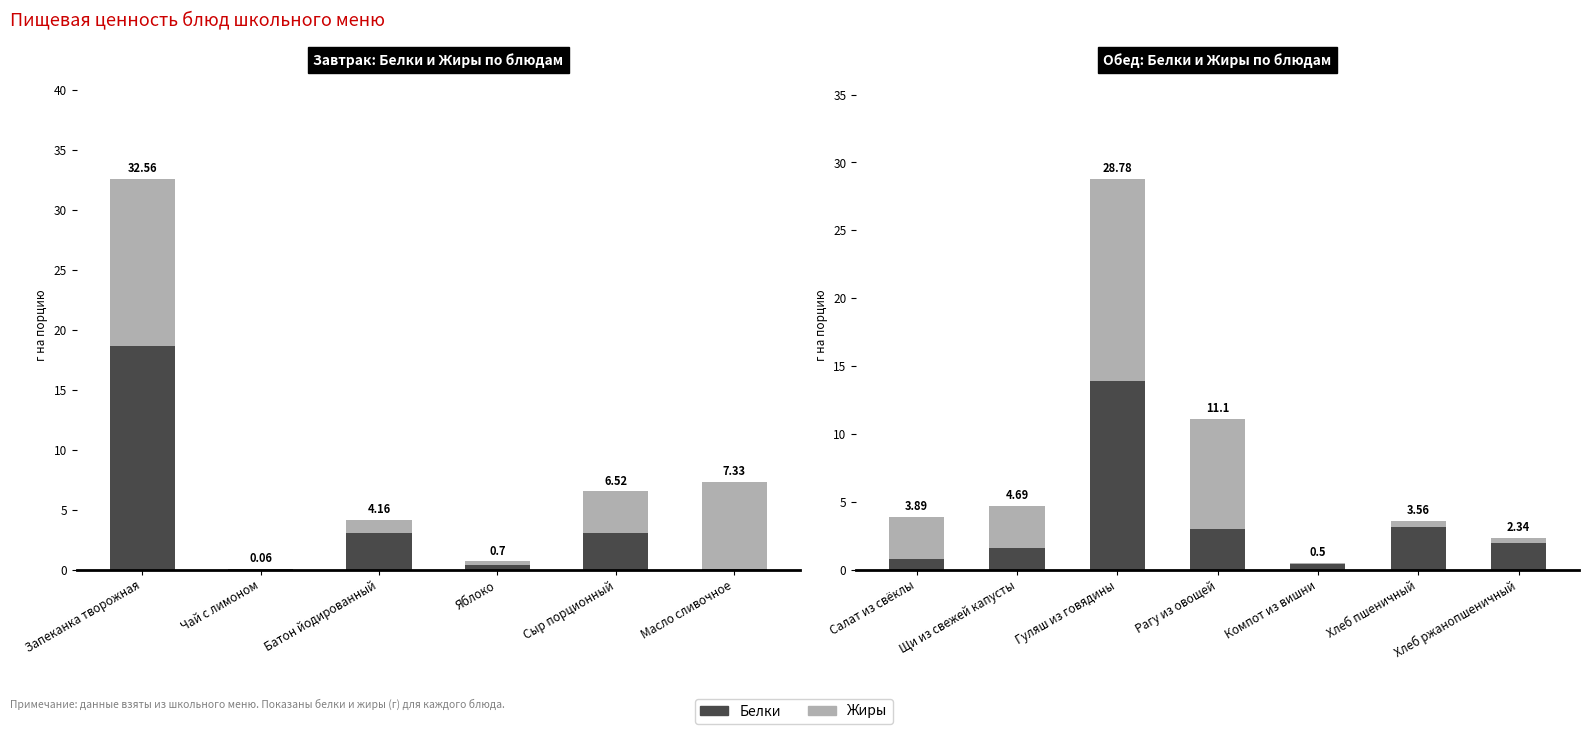

How many bars are there in each group?

2